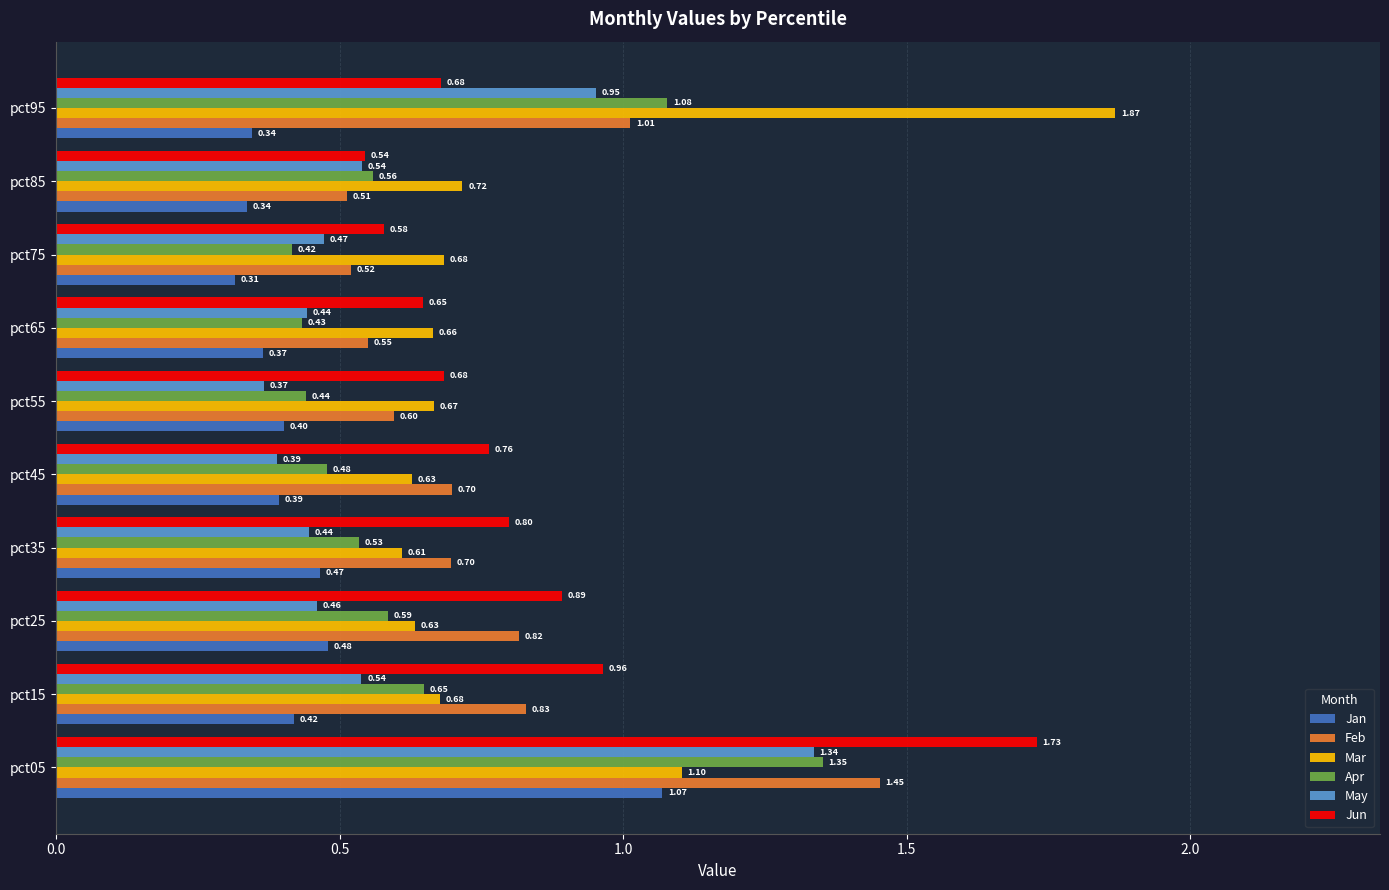

Is the value of Jun at pct75 greater than the value of Apr at pct25?

No